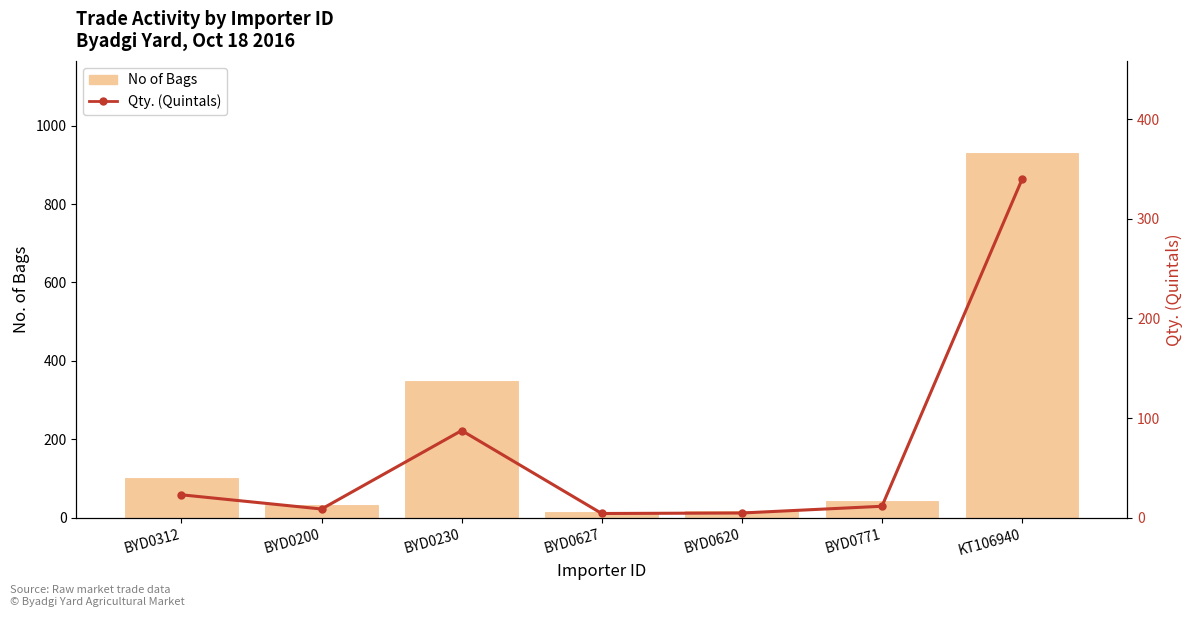

Between KT106940 and BYD0230, which is larger?

KT106940